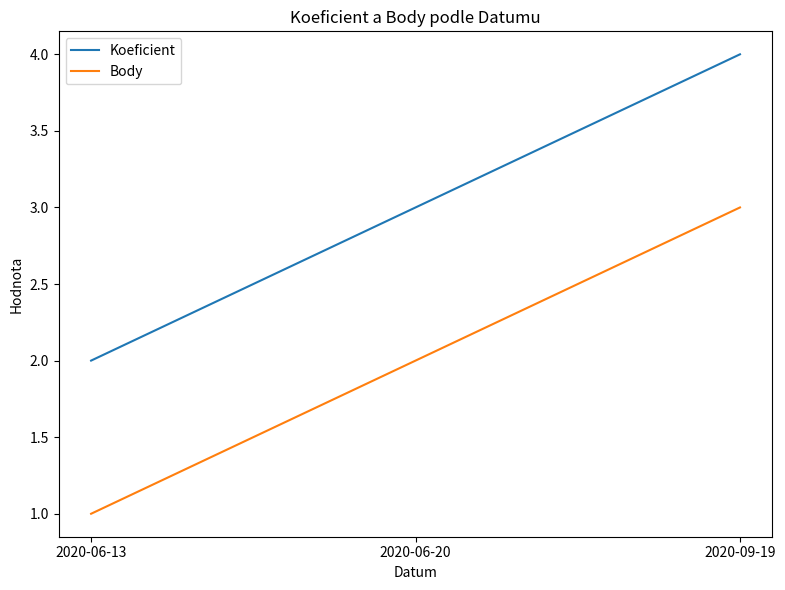

What is the difference between the second highest and minimum values in the Body series?

1